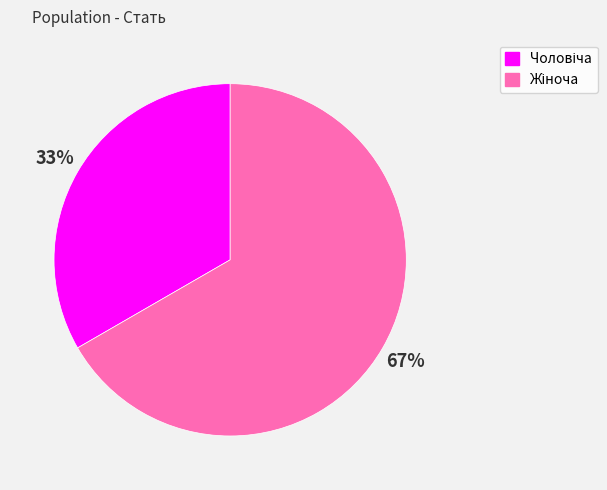

Is there any slice that represents more than half of the pie?

Yes